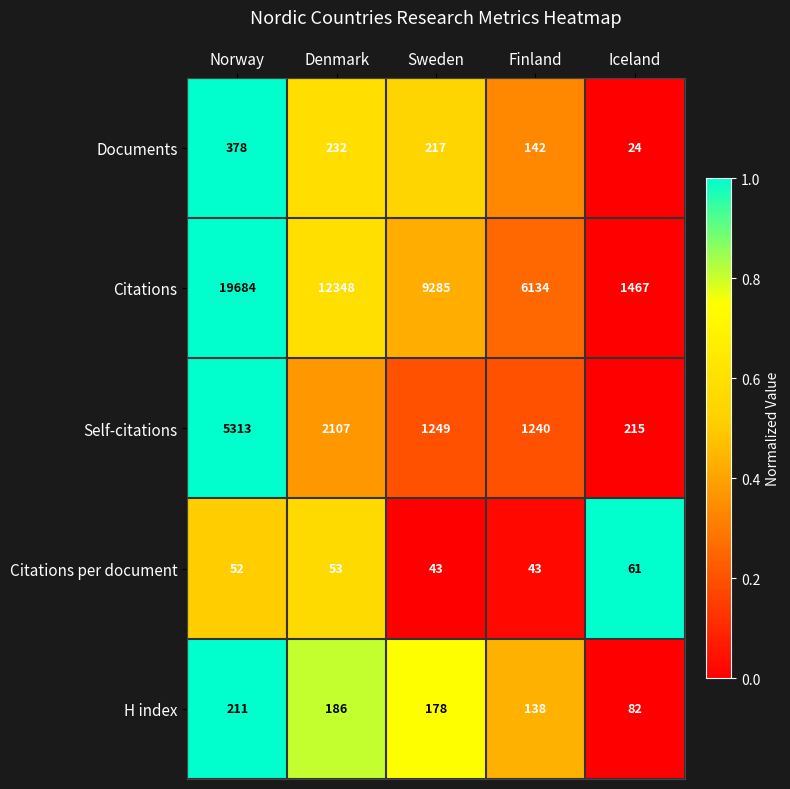

Rank the series at Sweden from lowest to highest value.

Citations per document, H index, Documents, Self-citations, Citations